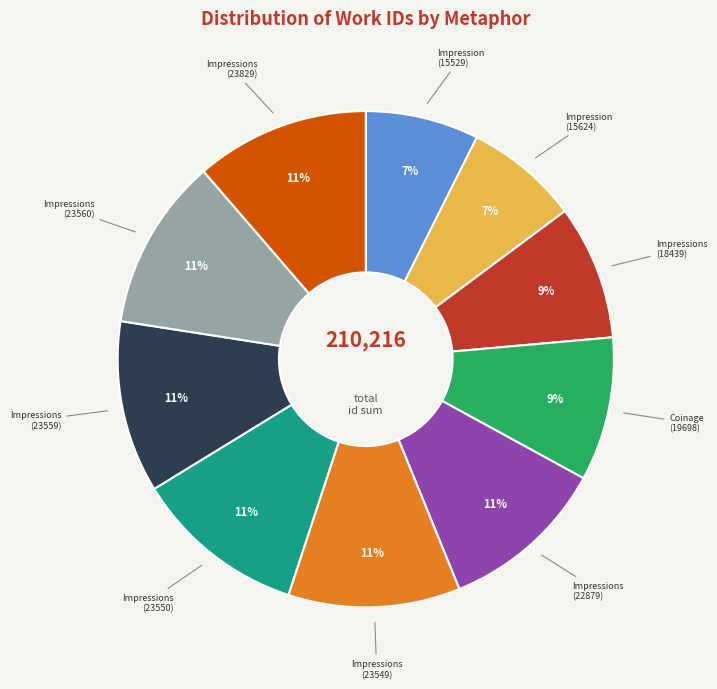

To the nearest percent, what is the difference between the largest and smallest slice percentages?

4%